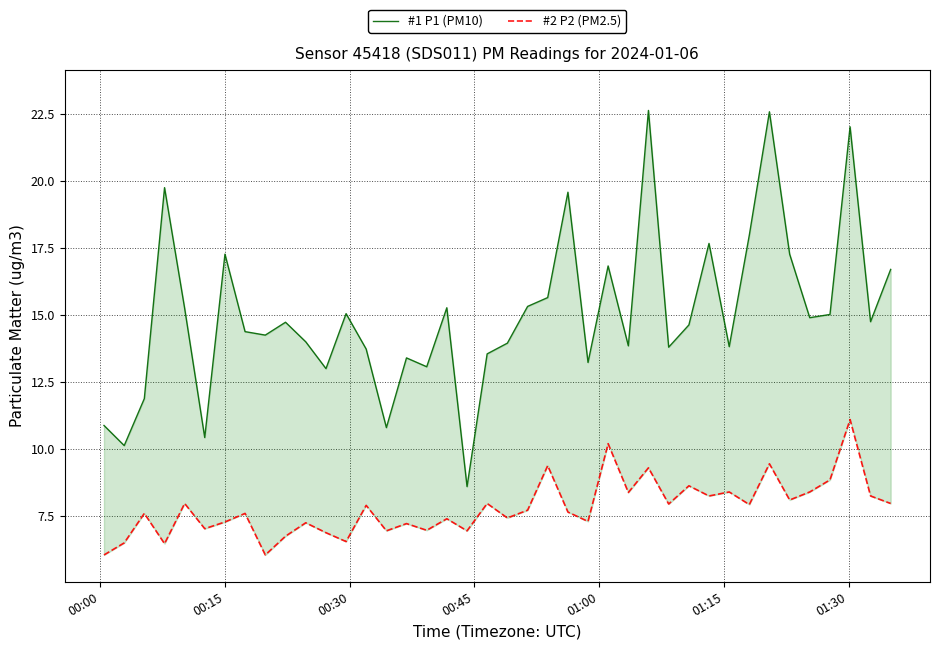

At which label does #2 P2 (PM2.5) reach its minimum?

00:00